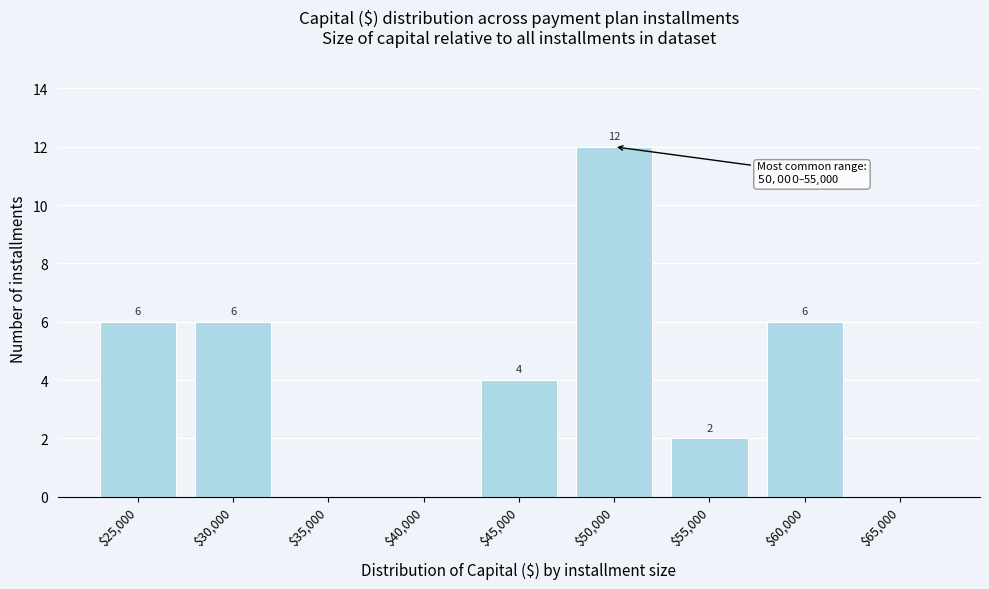

How many values are between 0 and 6?

8